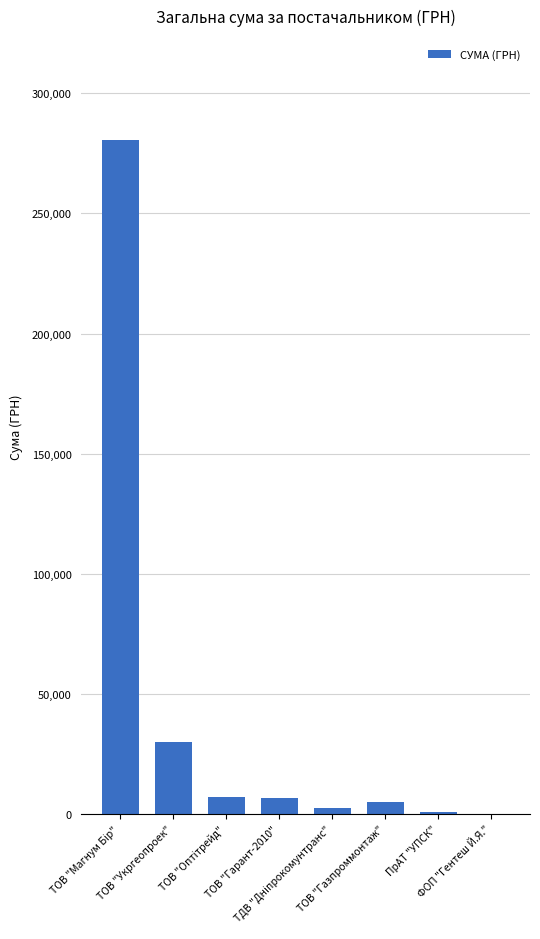

What is the sum of all values?

332574.3